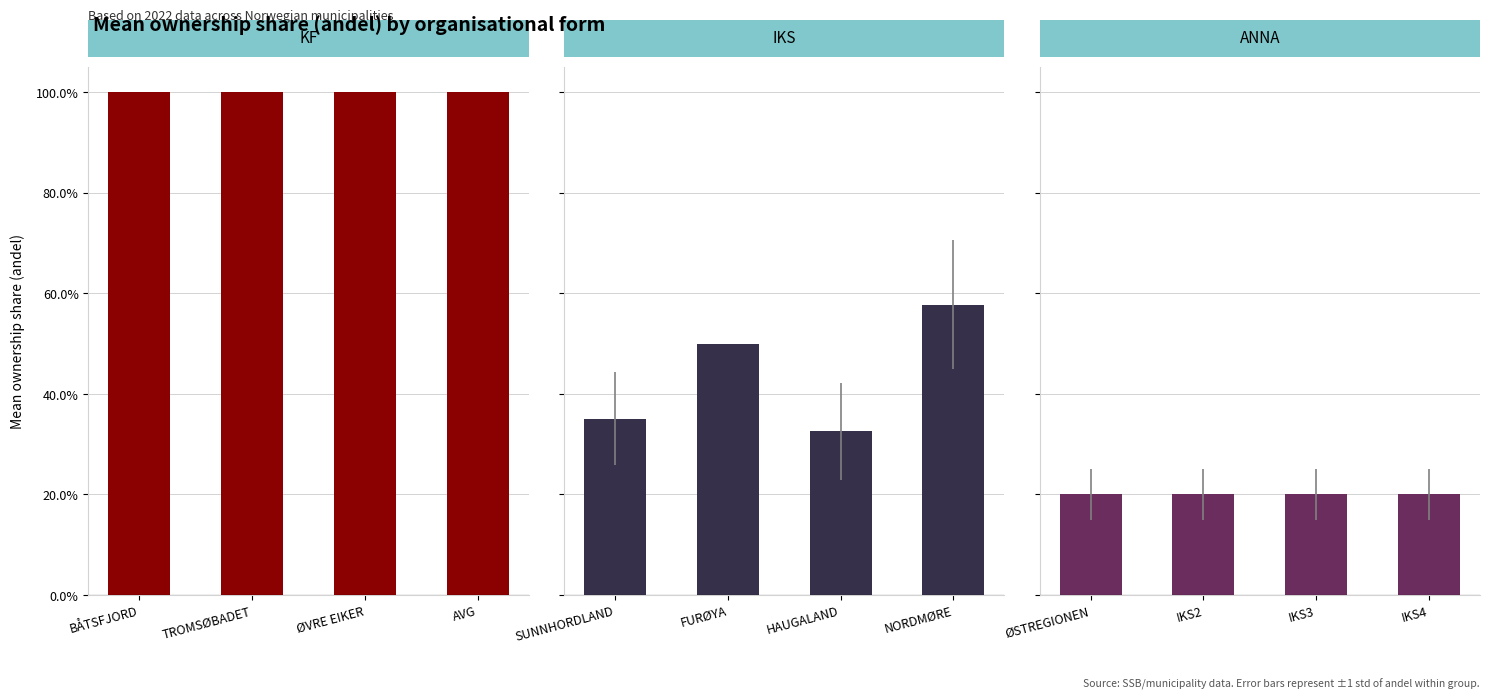

What is the minimum value shown in the chart?

0.2